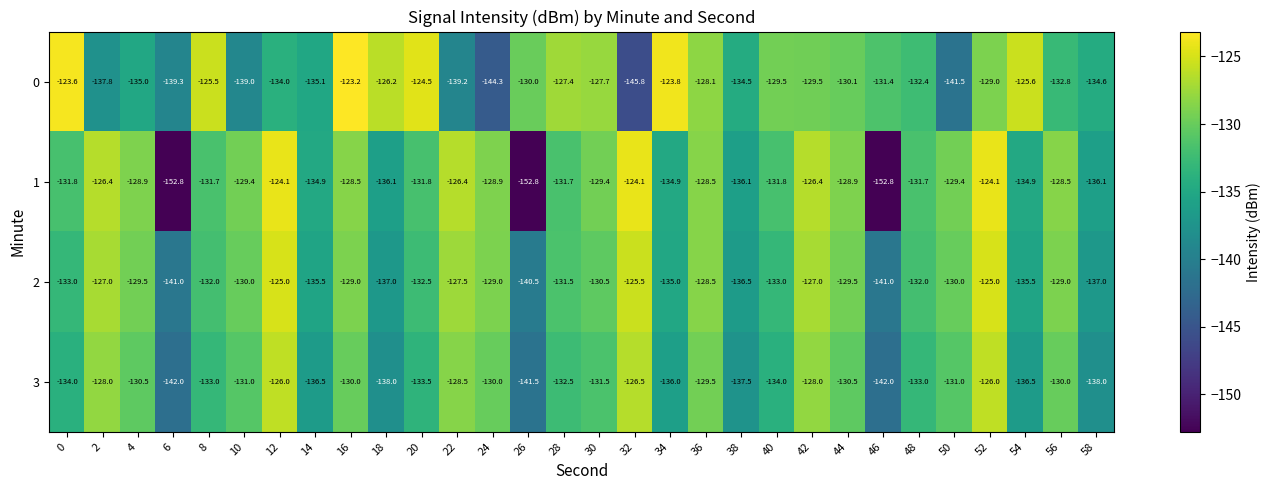

Count the number of categories in the chart.

30